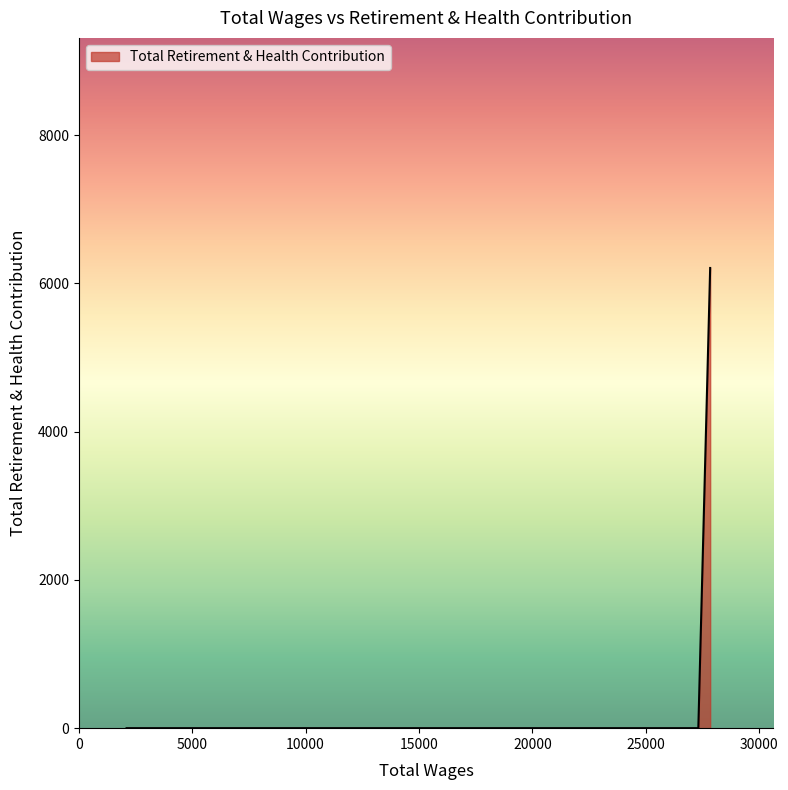

Does the chart display data point markers on the line(s)?

No